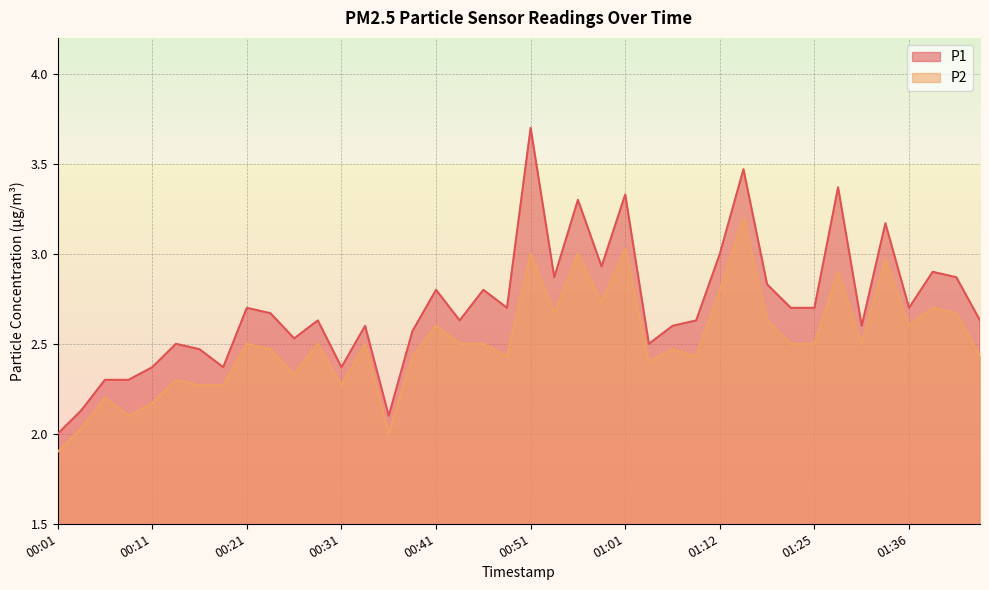

What is the highest value of the P2 series?

3.2